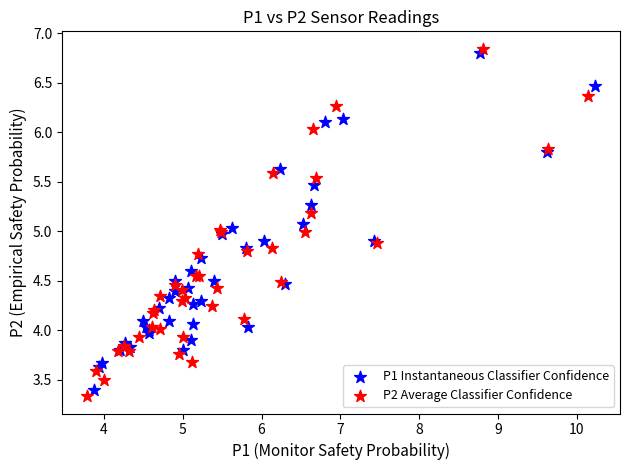

Which series has the widest spread of Y values?

P2 Average Classifier Confidence